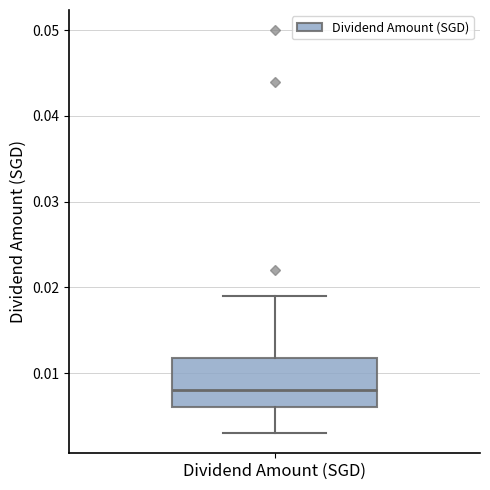

Transcribe this box plot: give where the median line is, the range the box spans, and where the two whiskers end, as read against the y-axis. The values are not printed on the chart, so give them approximately, as read against the axis.

median 0.008, box 0.006 to 0.012, whiskers 0.003 to 0.019